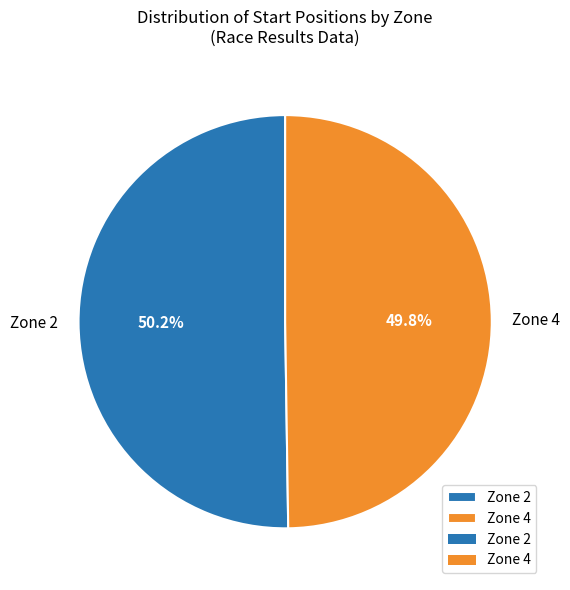

Does any single category account for the majority?

Yes